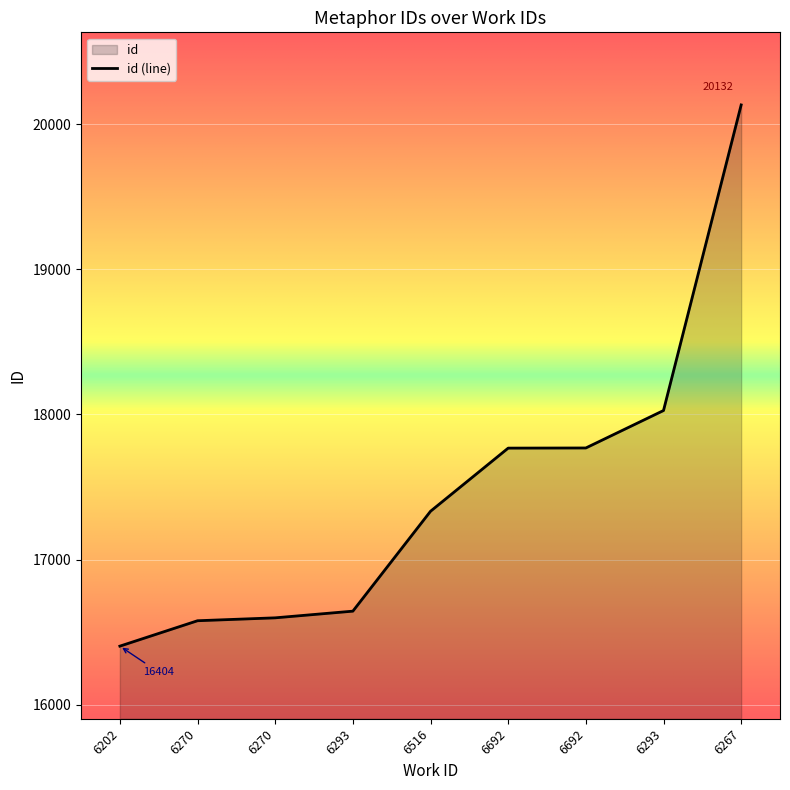

List the labels in order of value, smallest first.

6202, 6270, 6270, 6293, 6516, 6692, 6692, 6293, 6267